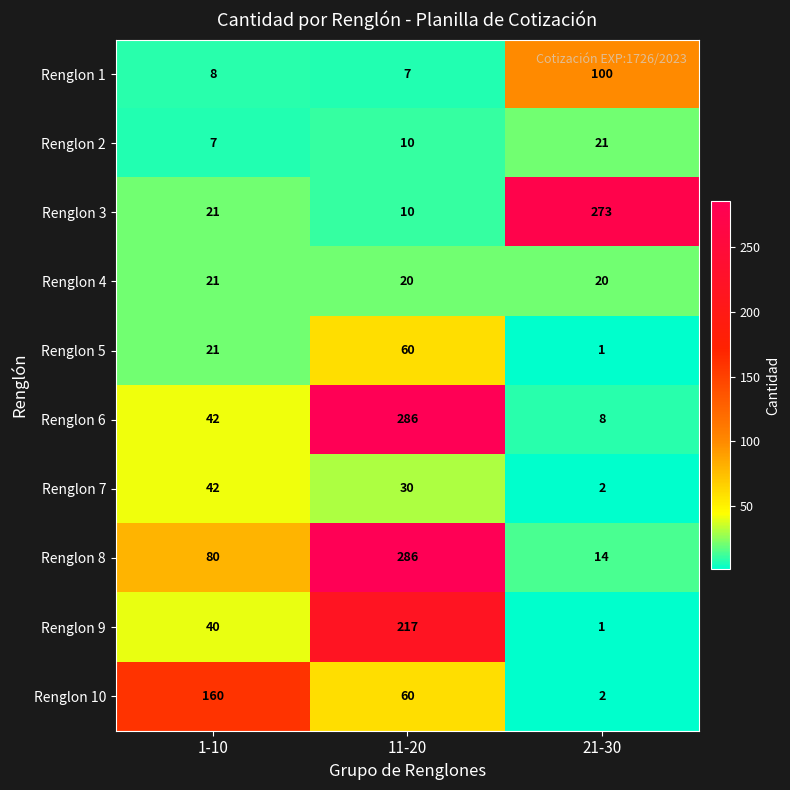

List the labels in order of Renglon 1 value, smallest first.

11-20, 1-10, 21-30